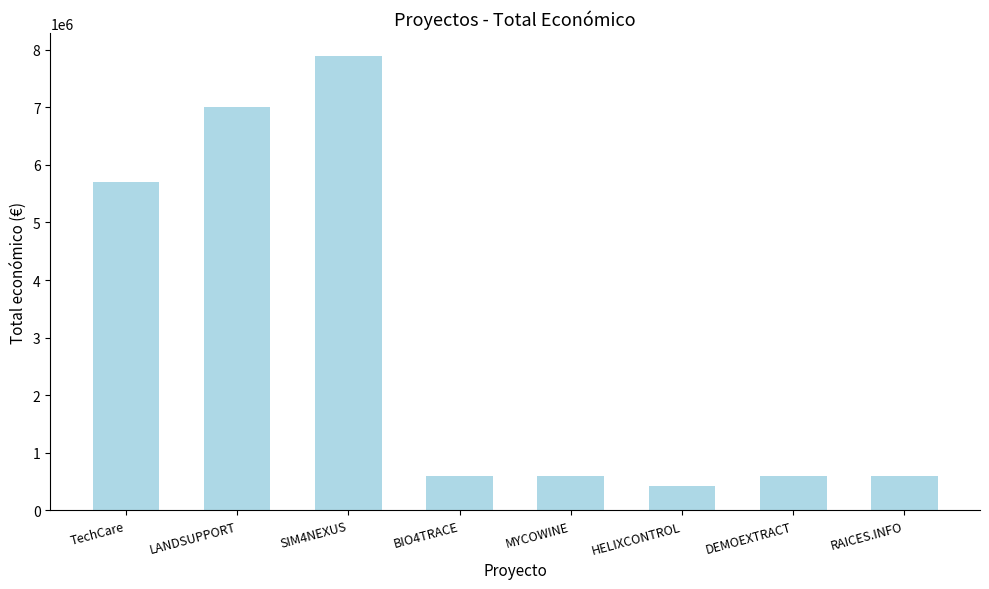

What is the label of the 3rd bar from the left?

SIM4NEXUS